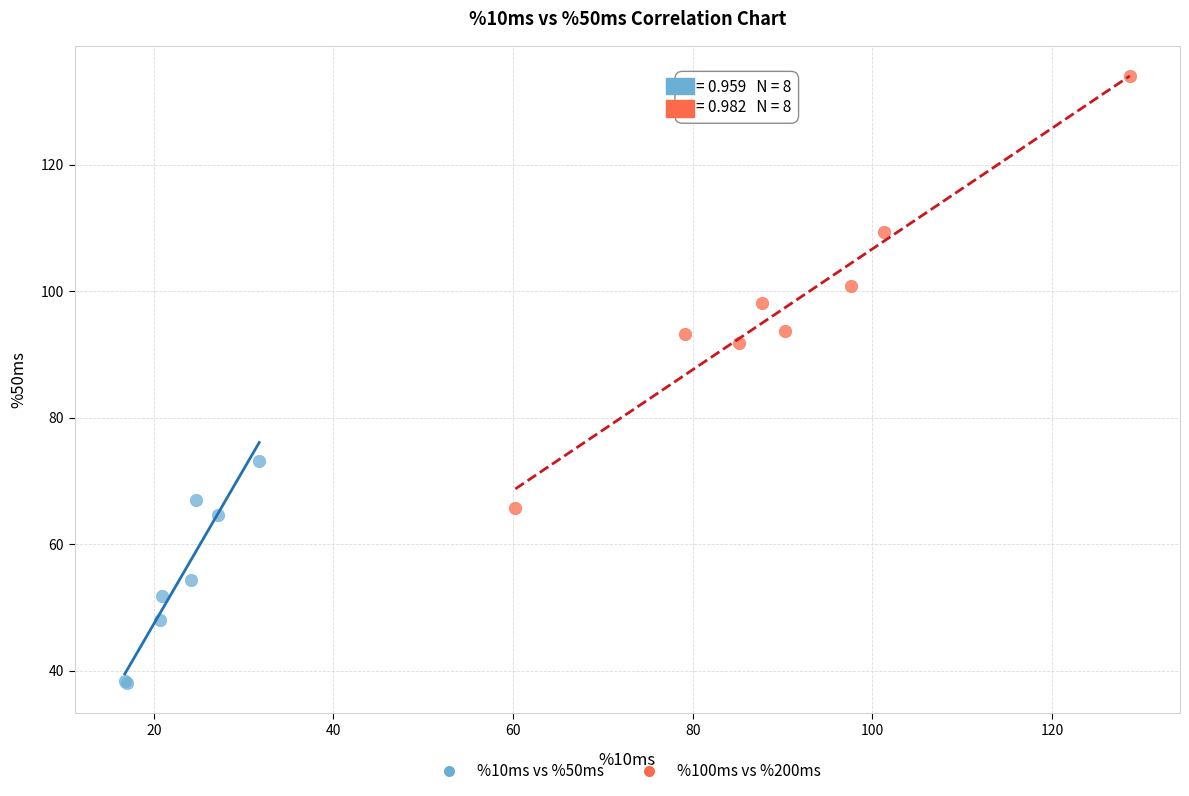

Which series reaches the minimum Y coordinate?

%10ms vs %50ms